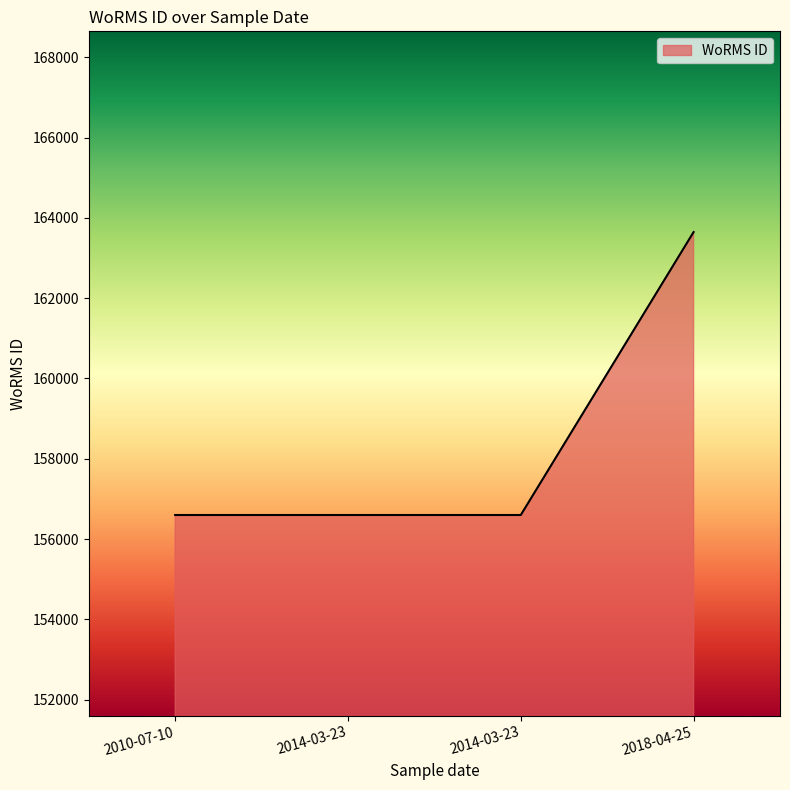

List the labels in order of value, largest first.

2018-04-25, 2010-07-10, 2014-03-23, 2014-03-23